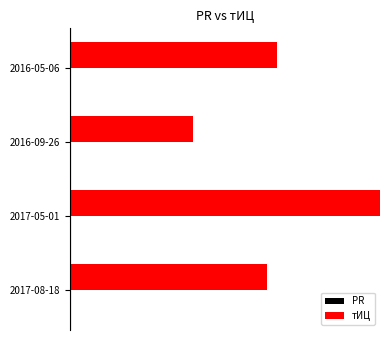

How many bars are there in total?

8